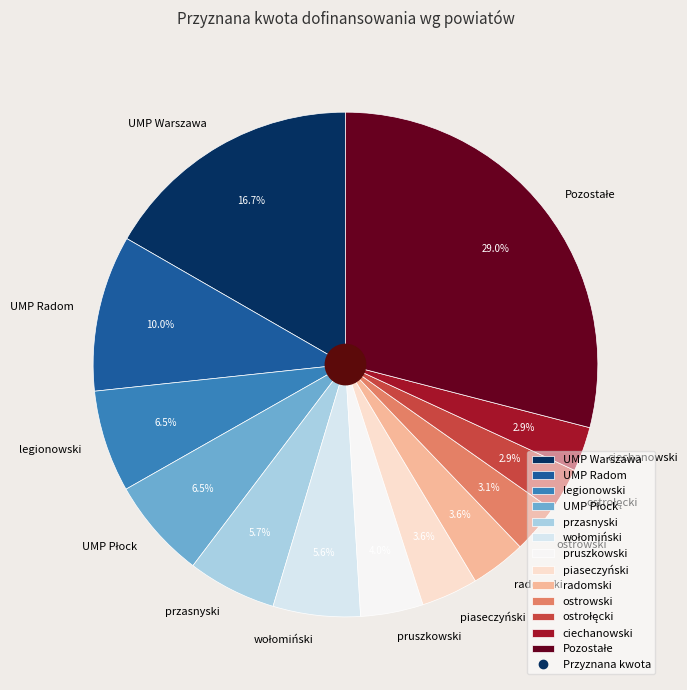

Do ciechanowski and legionowski together represent more than half of the pie?

No